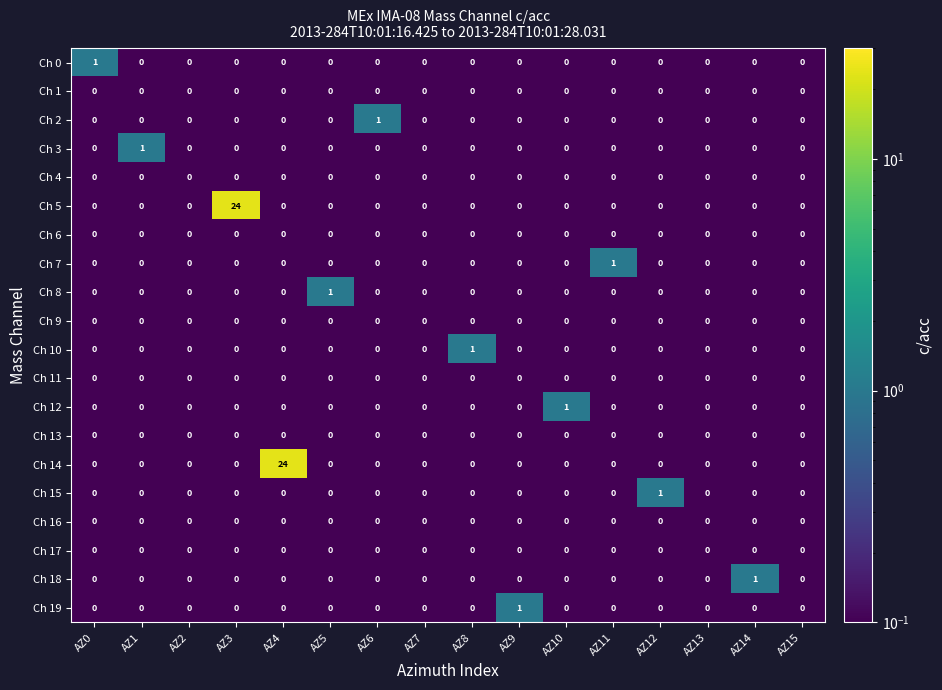

What is the difference between the highest and lowest values at AZ3?

24